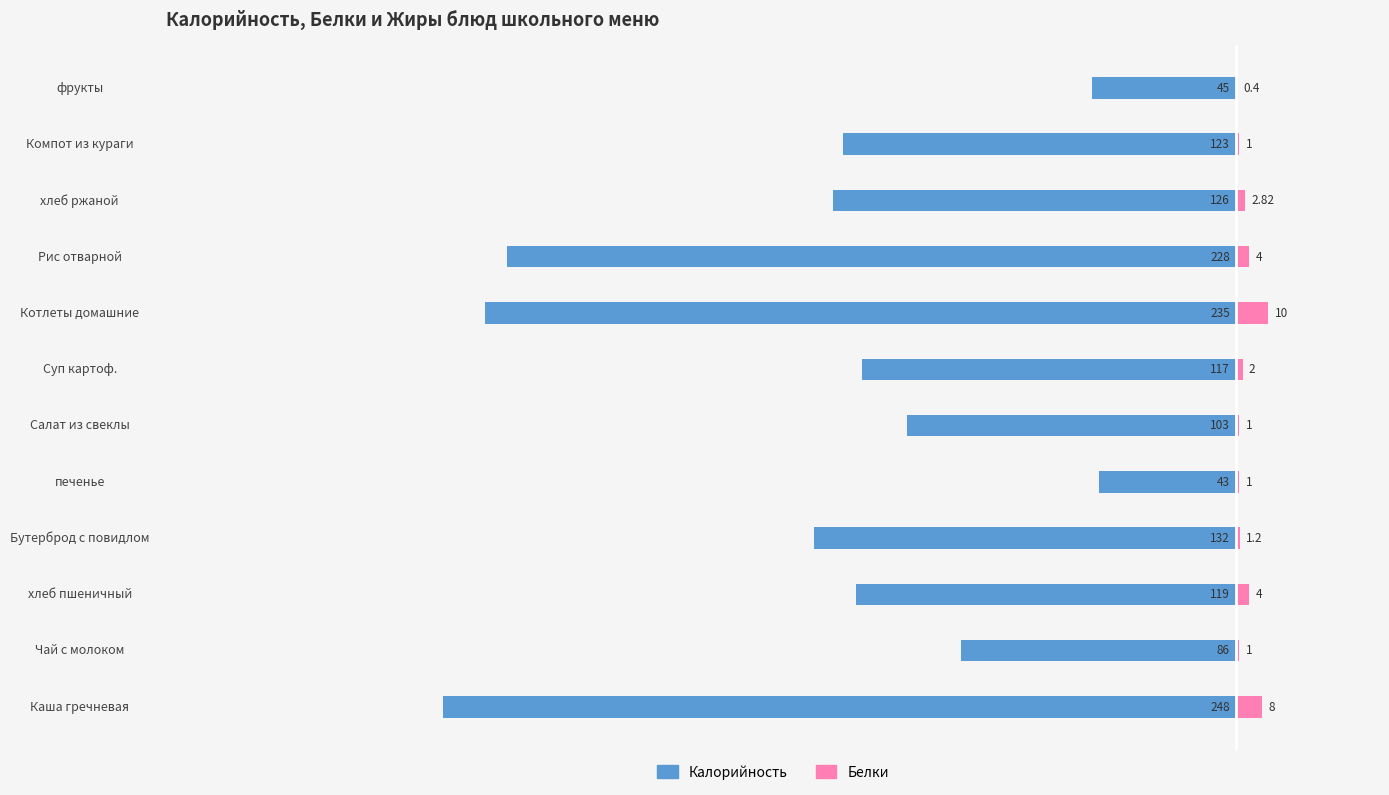

How many distinct data groups are displayed?

2